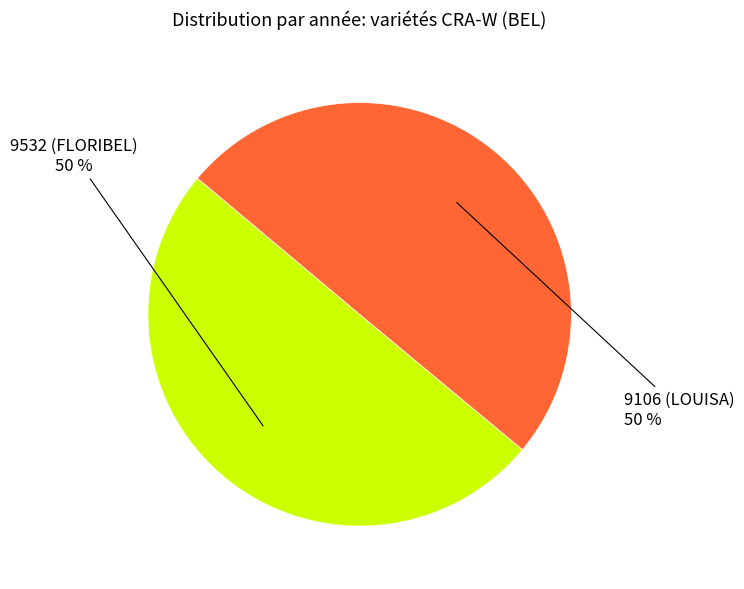

Combined, do 9532 (FLORIBEL) and 9106 (LOUISA) account for over 50%?

Yes